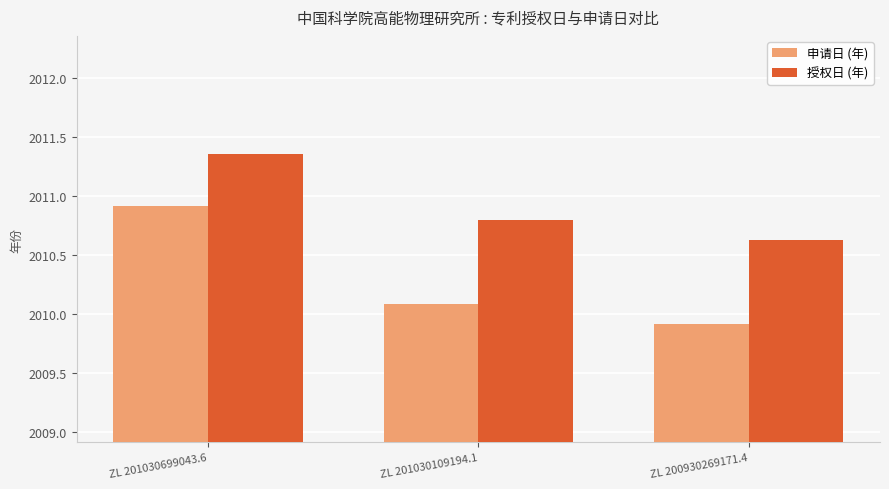

What is the maximum value for 申请日 (年)?

2010.9